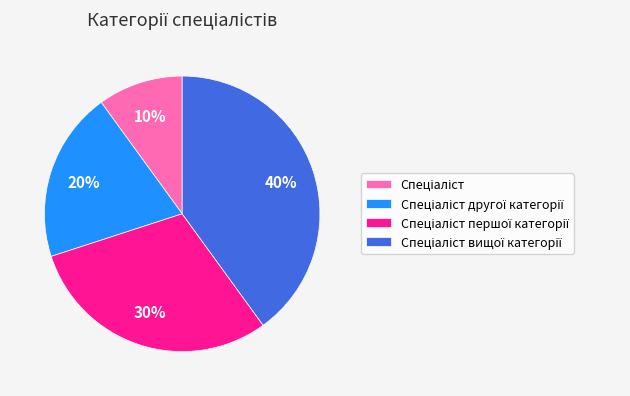

To the nearest percent, what is the average slice percentage?

25%